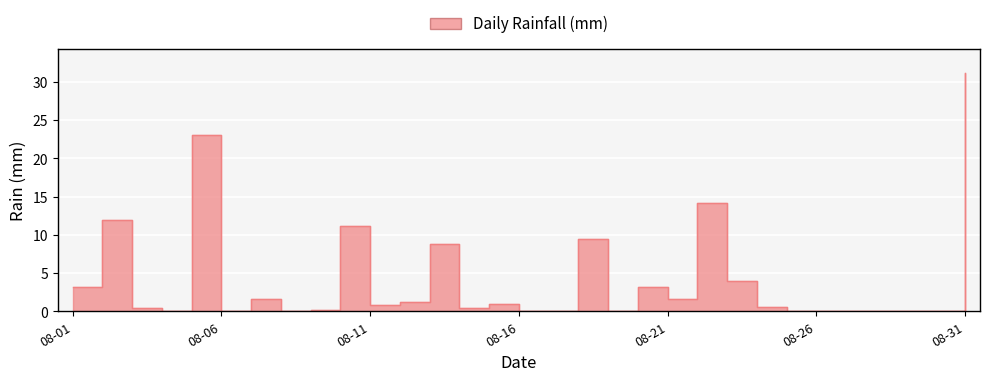

Reading left to right, list all the values displayed in this chart.

3.2	12.0	0.4	0.0	23.0	0.0	1.6	0.0	0.2	11.2	0.8	1.2	8.8	0.4	1.0	0.0	0.0	9.4	0.0	3.2	1.6	14.2	4.0	0.6	0.0	0.0	0.0	0.0	0.0	0.0	31.2